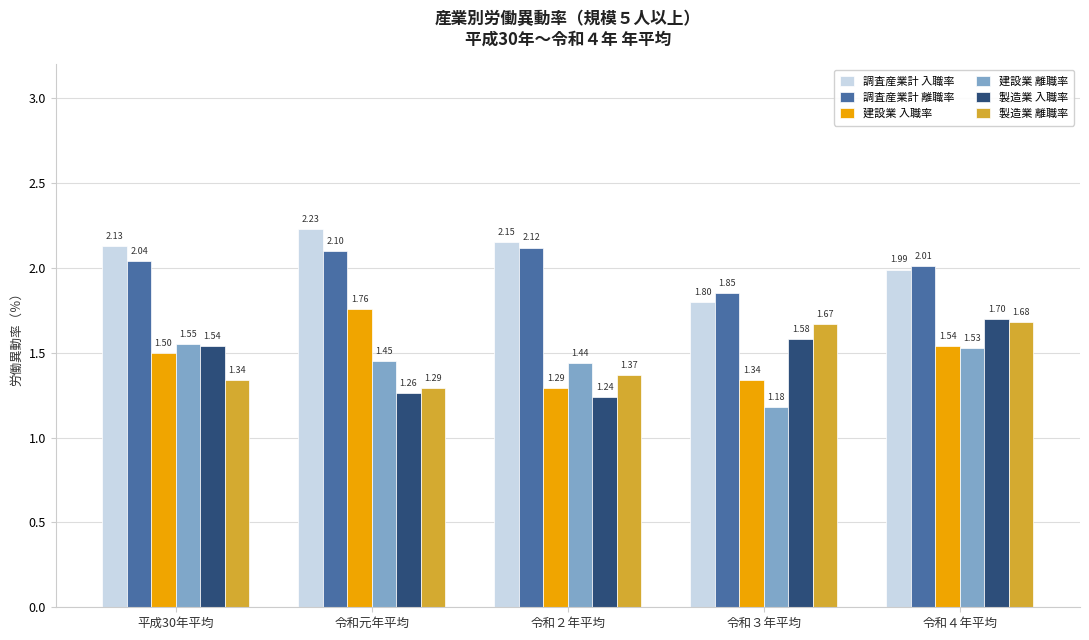

Rank the series by their maximum value, from highest to lowest.

調査産業計 入職率, 調査産業計 離職率, 建設業 入職率, 製造業 入職率, 製造業 離職率, 建設業 離職率